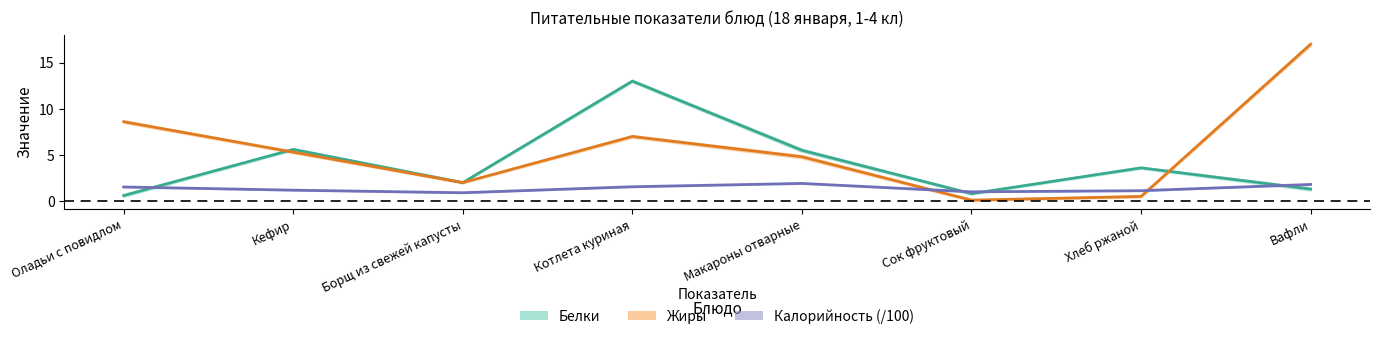

True or false: Калорийность has a value of 1.0 at Вафли.

False